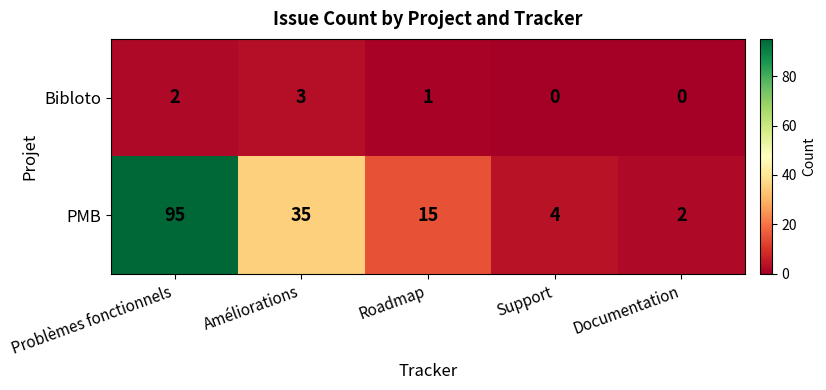

How many Bibloto values are between 0 and 2?

4